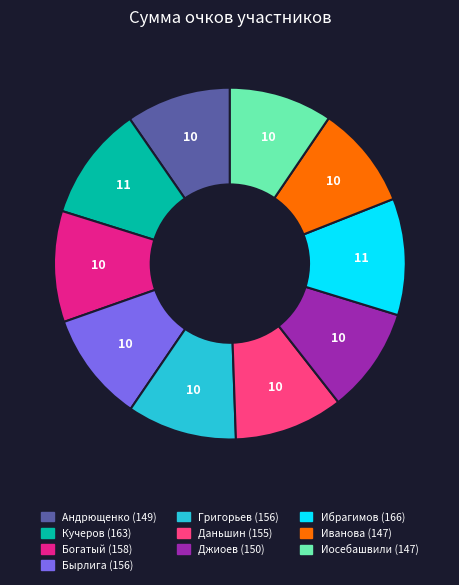

Is there any slice that represents more than half of the pie?

No